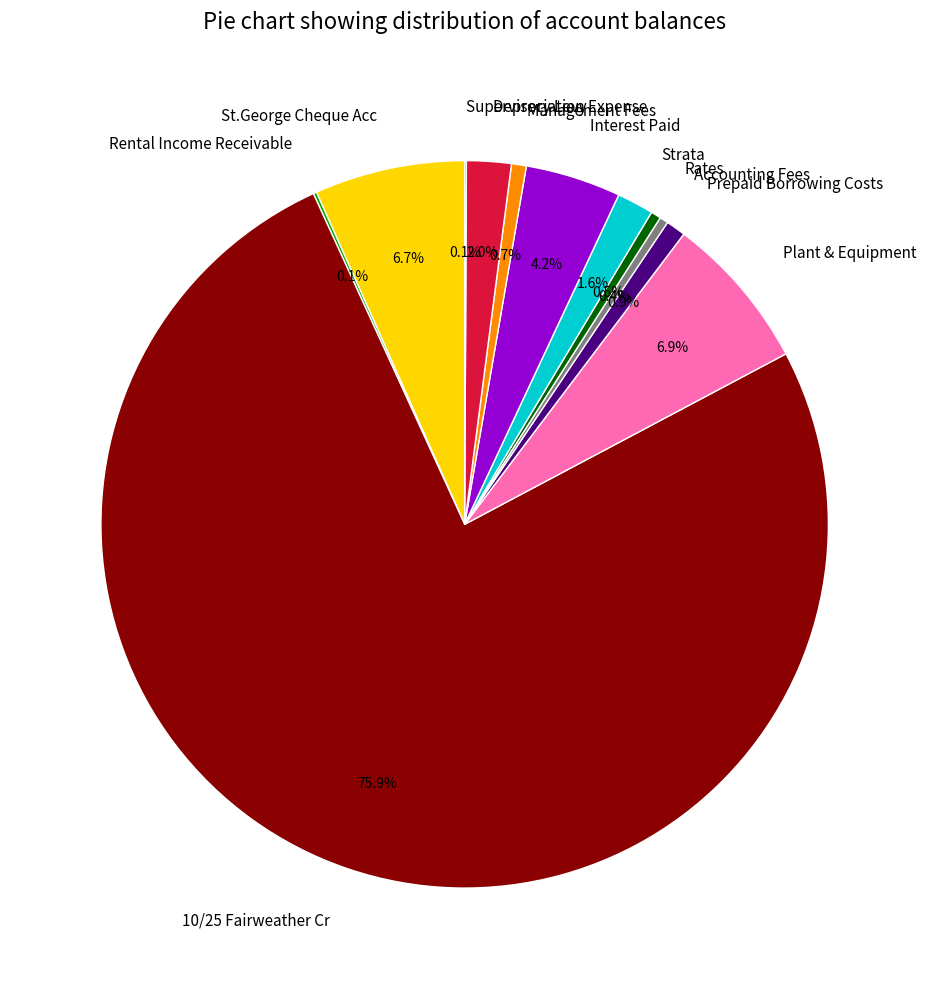

Is there a majority slice in this chart?

Yes